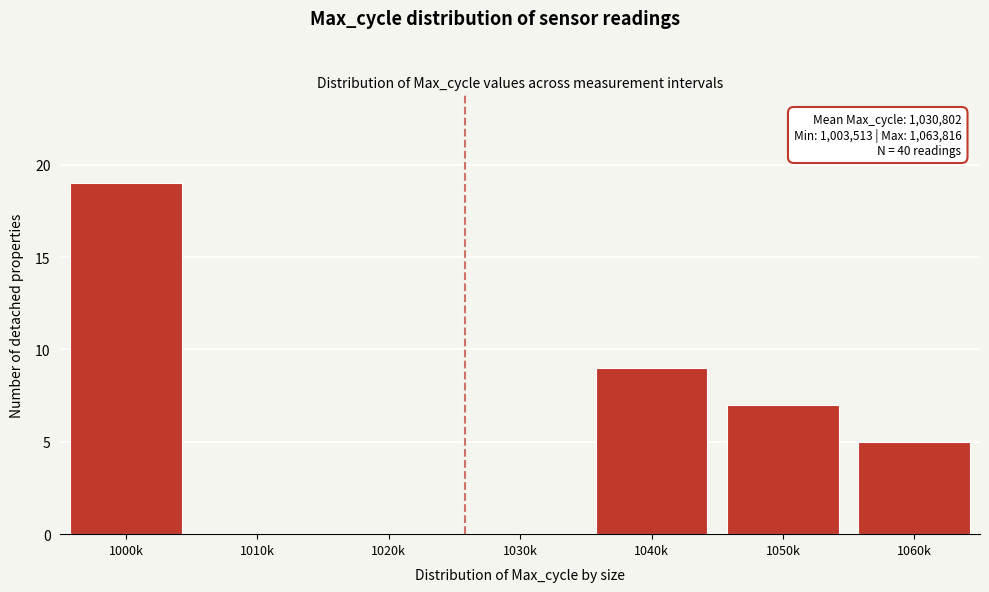

Reading left to right, extract all data points from this chart.

1000k=19	1010k=0	1020k=0	1030k=0	1040k=9	1050k=7	1060k=5